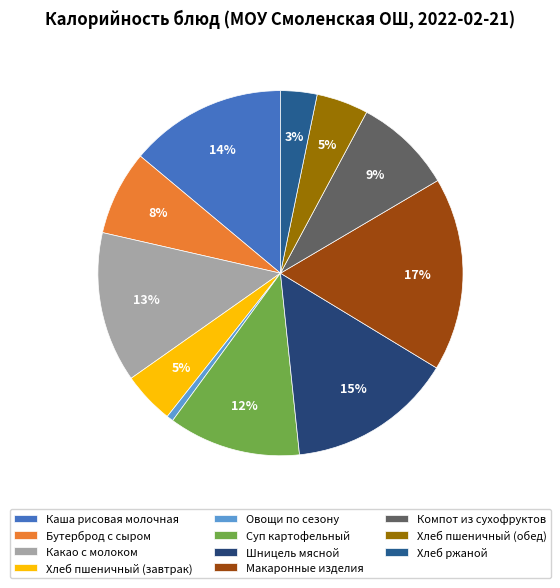

Which slice is the smallest?

Овощи по сезону